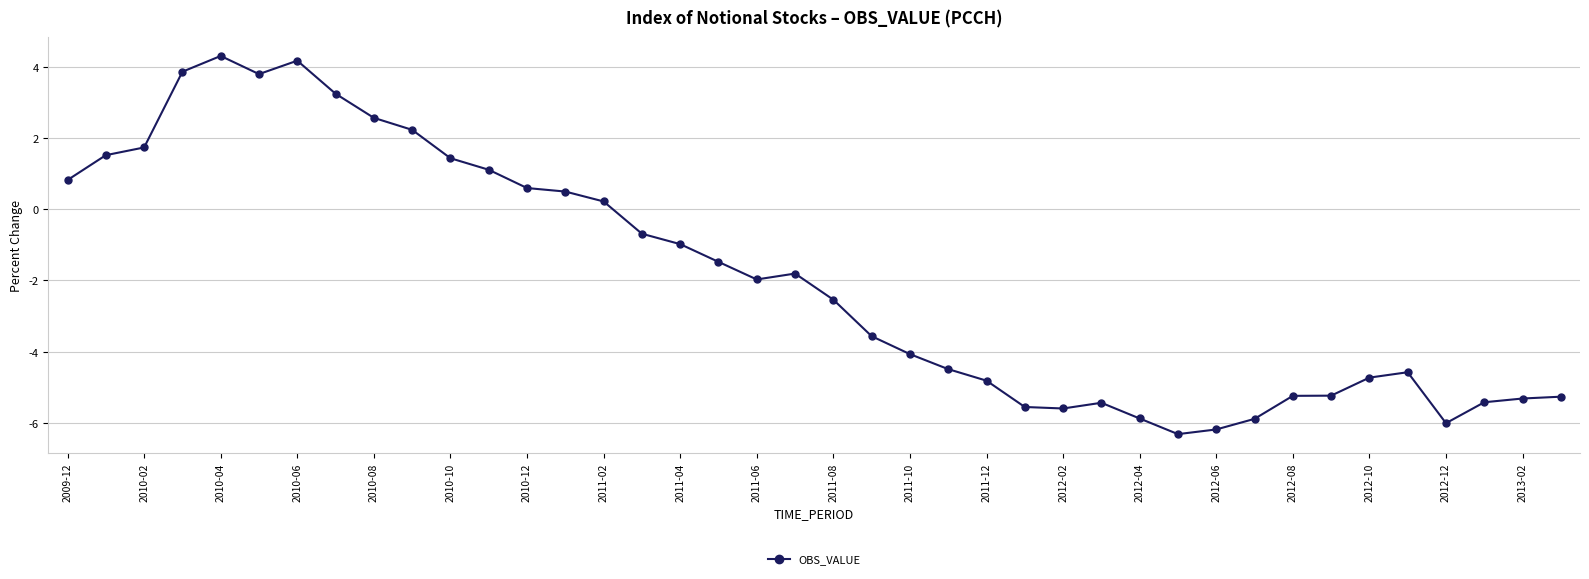

What is the value of the 31st point from the left?

-6.2